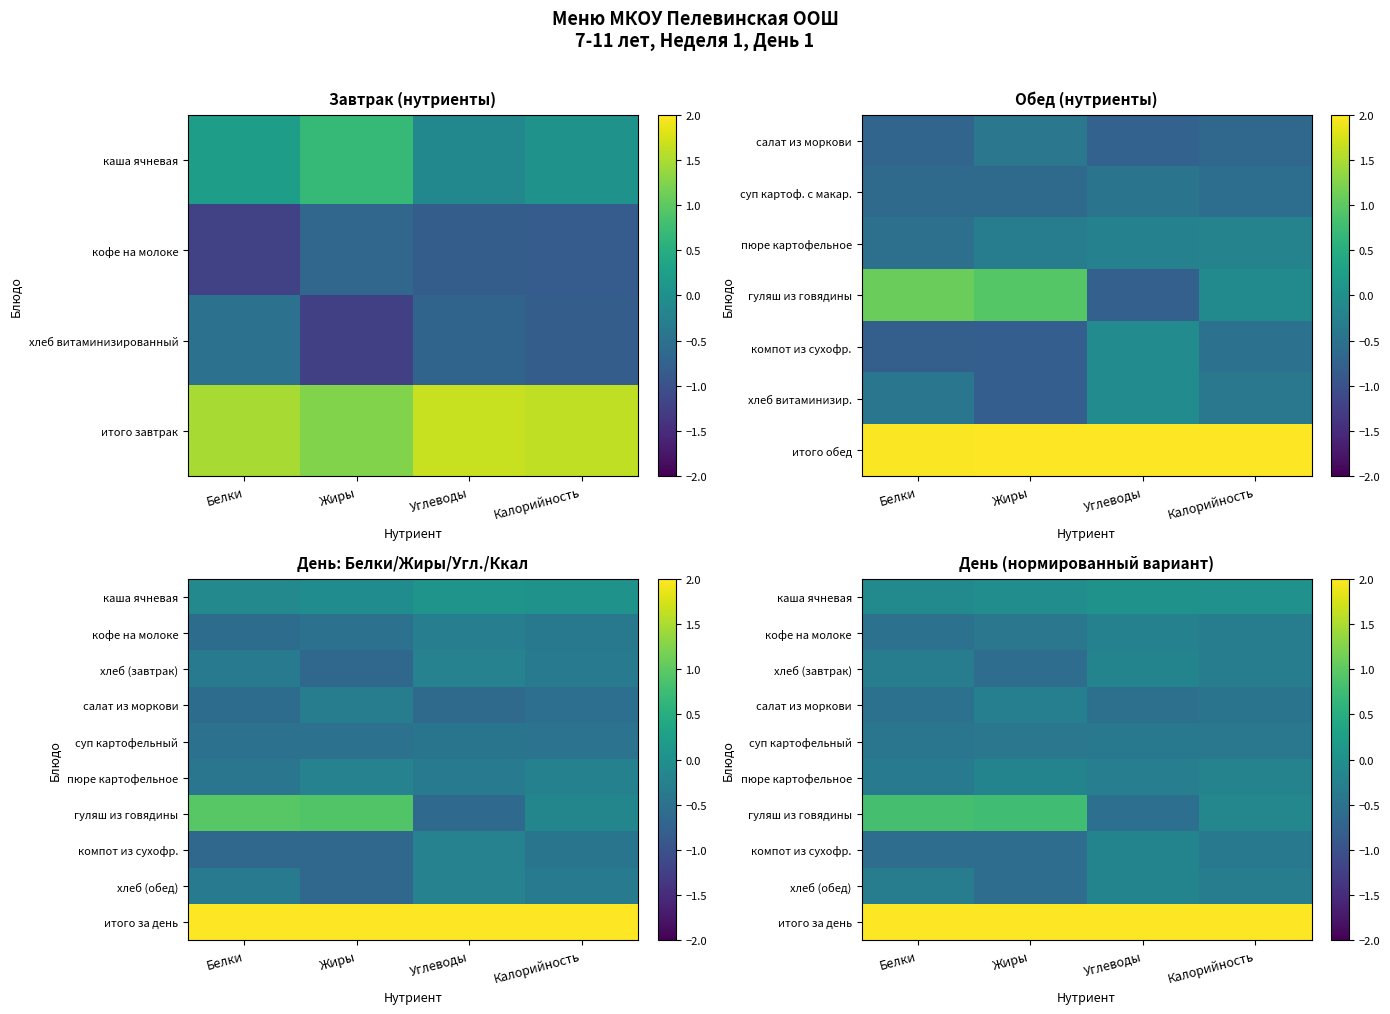

At Калорийность, list the series in order from largest to smallest.

итого за день, каша ячневая, гуляш из говядины, пюре картофельное, хлеб (завтрак), хлеб (обед), кофе на молоке, компот из сухофр., суп картофельный, салат из моркови